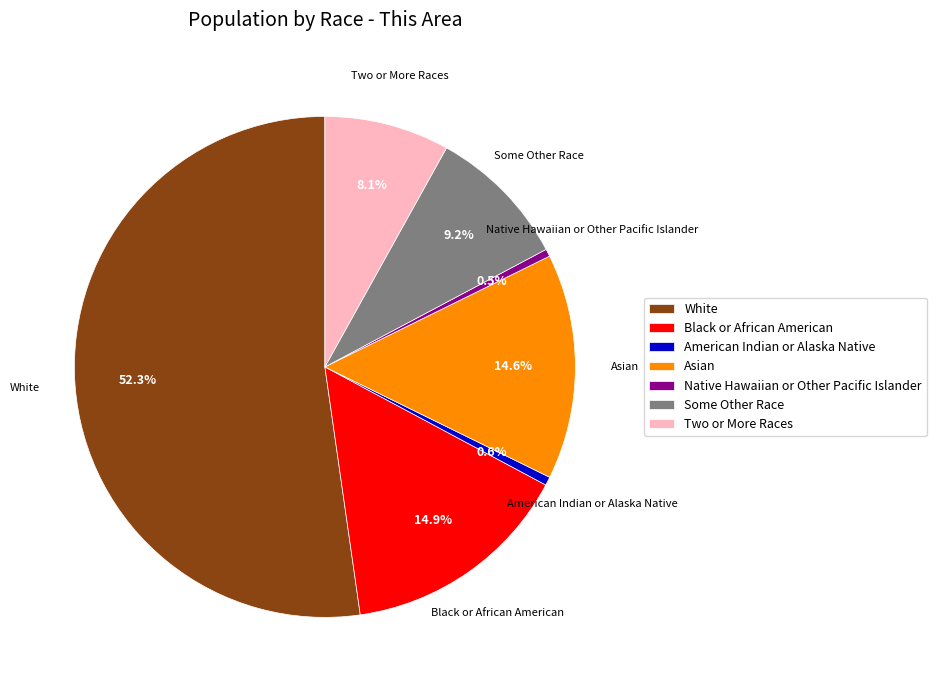

Which slice is the largest?

White